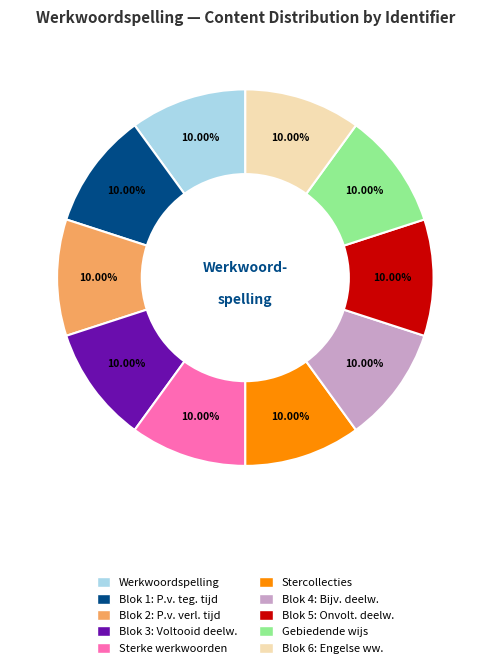

Is there a majority slice in this chart?

No